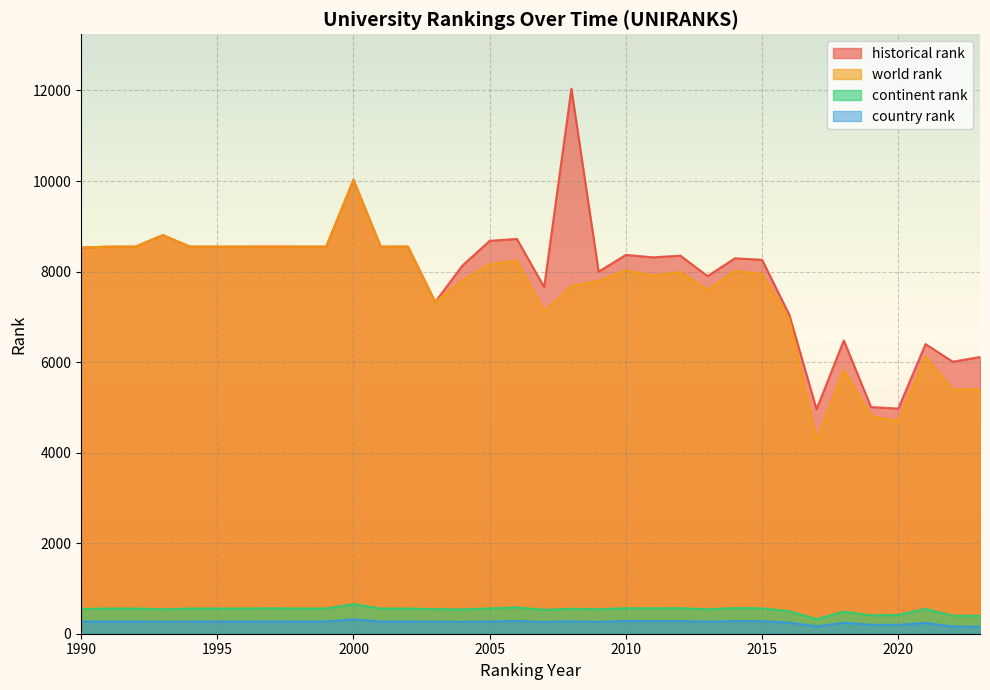

What is the sum of all continent rank values?

18003